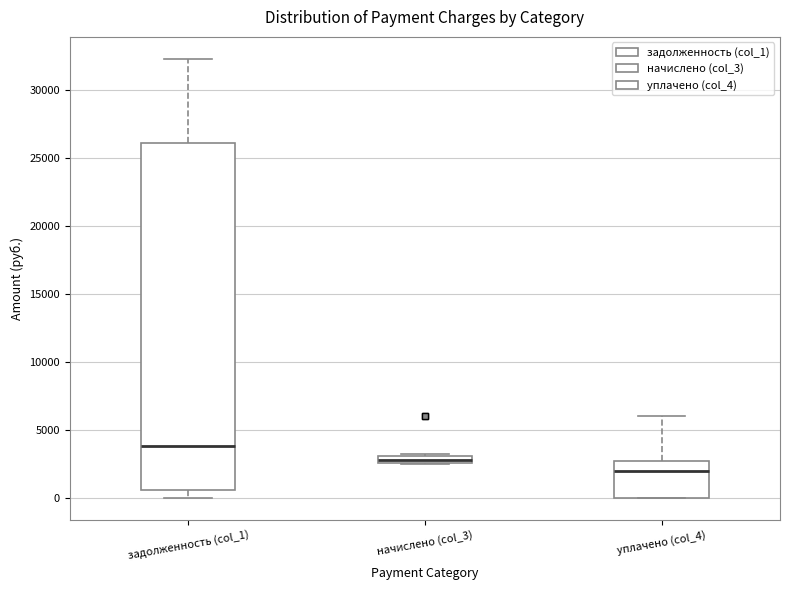

Where is the lower edge of the box for задолженность (col_1) on the y-axis? The values are not printed on the chart, so give them approximately, as read against the axis.

500